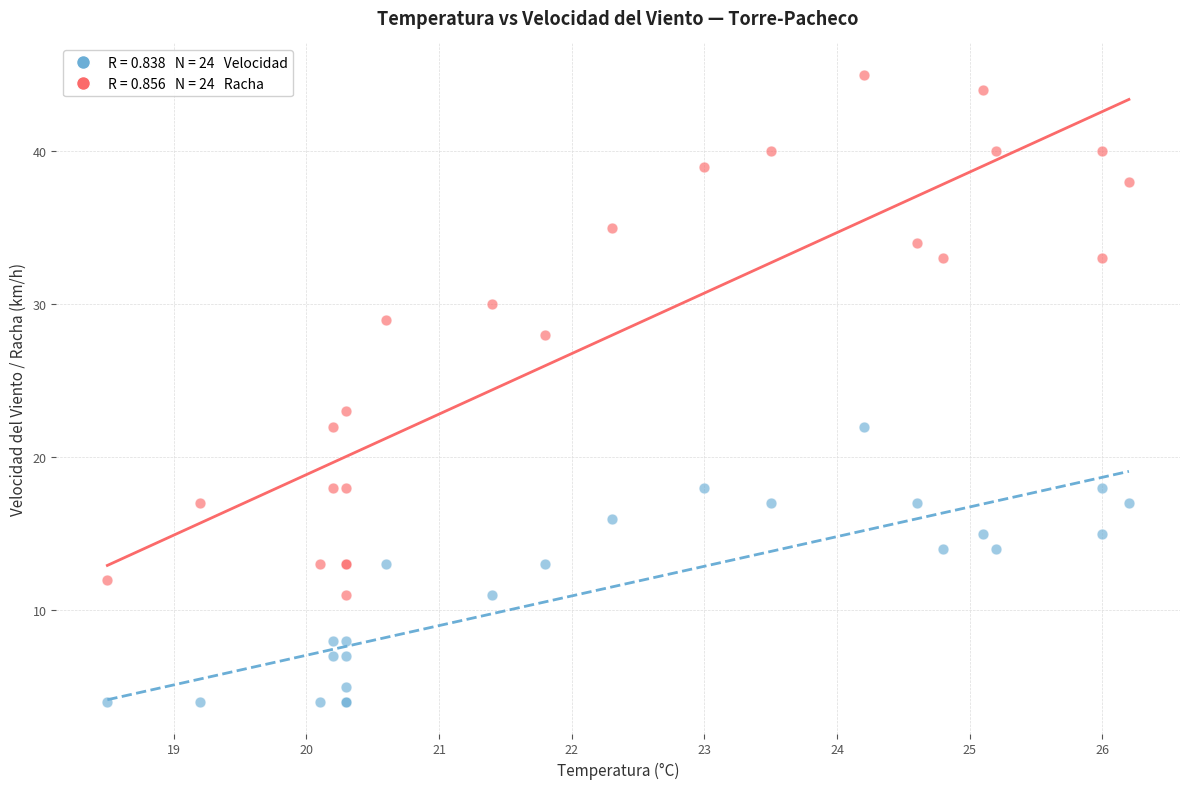

Across all series, what Y value is closest to 24?

23